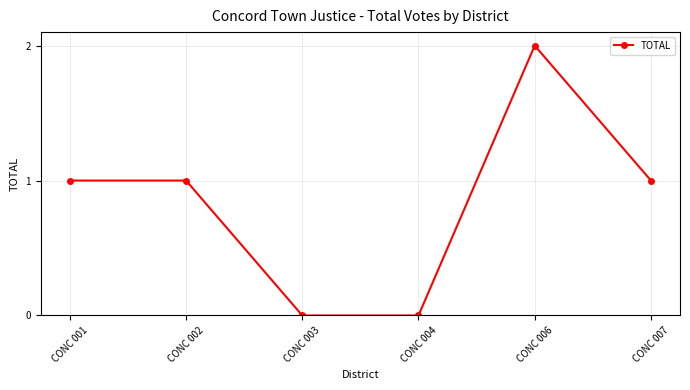

What is the value of the 6th point from the left?

1